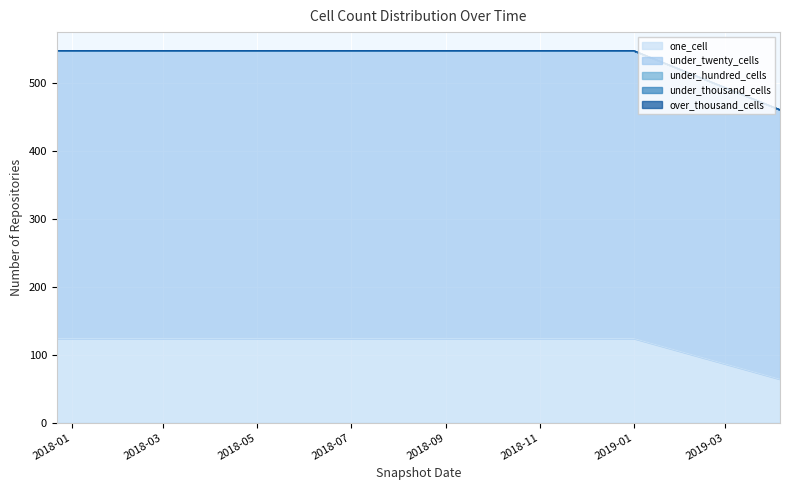

At which label is over_thousand_cells closest to 0?

2017-12-22